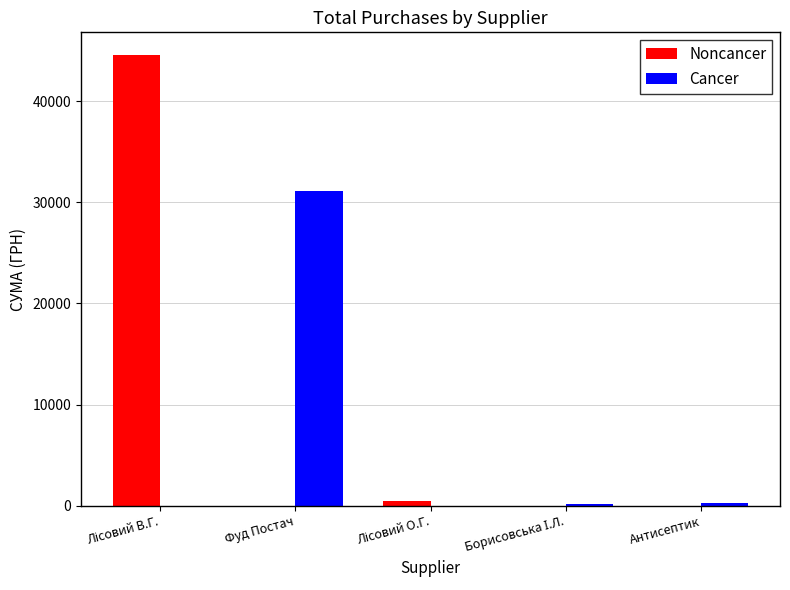

Which series has the largest total across all categories?

Noncancer